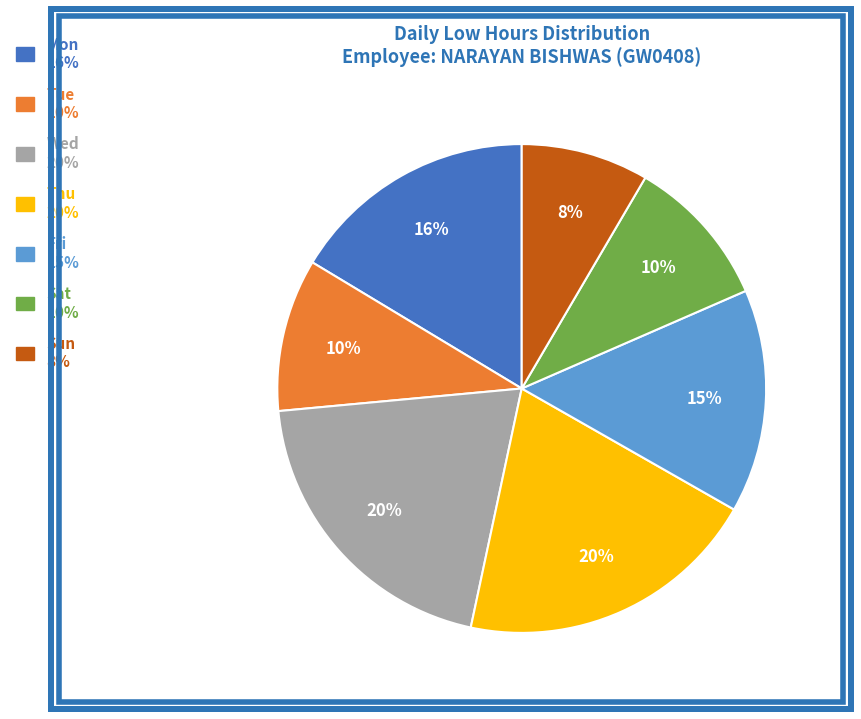

Is there a majority slice in this chart?

No